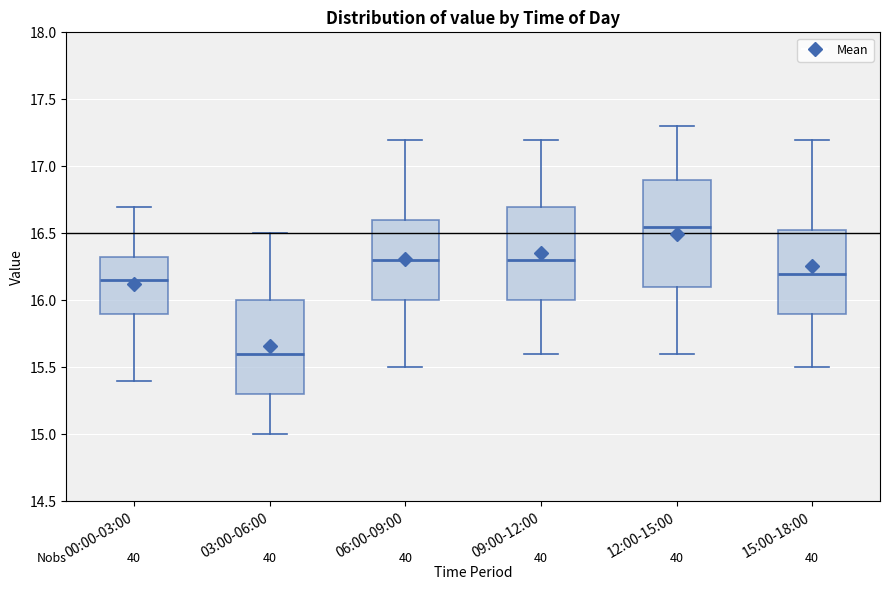

Which box has the highest median line?

12:00-15:00